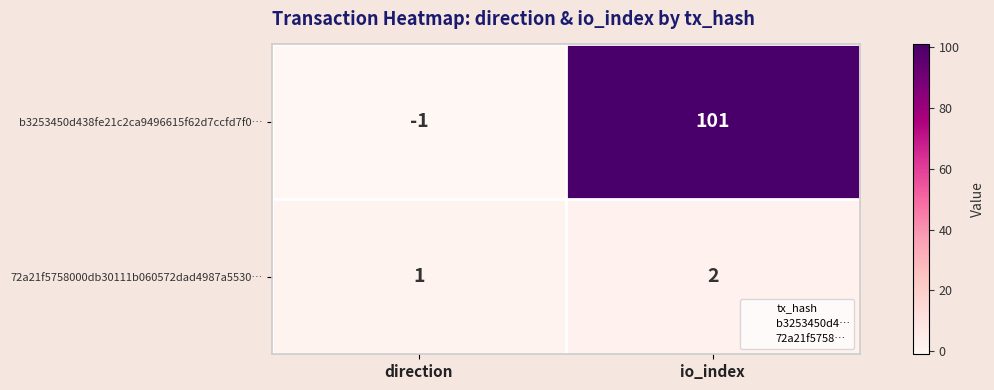

How many values in the b3253450d438fe21c2ca9496615f62d7ccfd7f0… series are below 101?

1